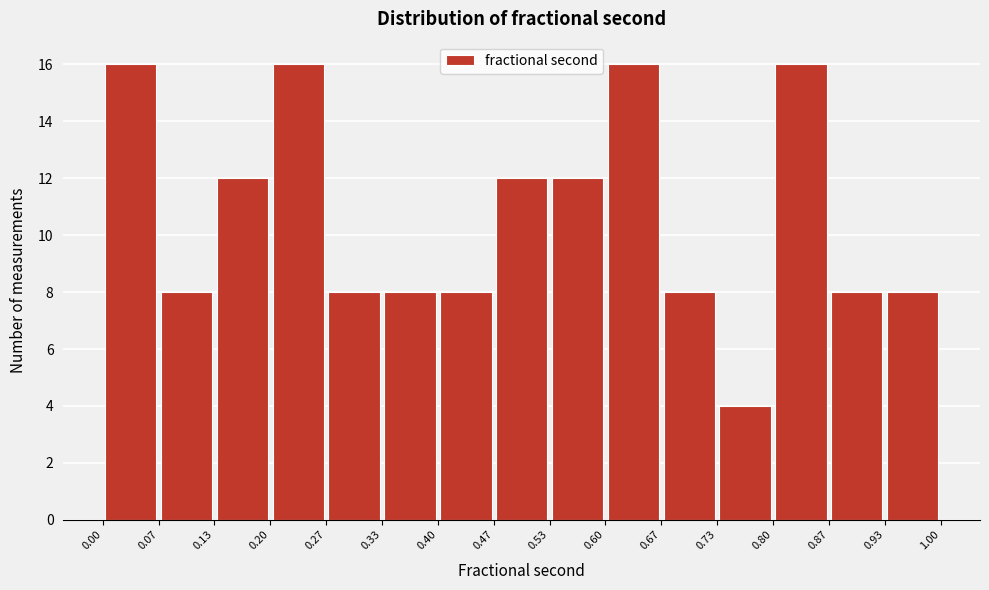

How tall is the bar that spans 0.93 to 1.00 on the x-axis? The values are not printed on the chart, so give them approximately, as read against the axis.

8